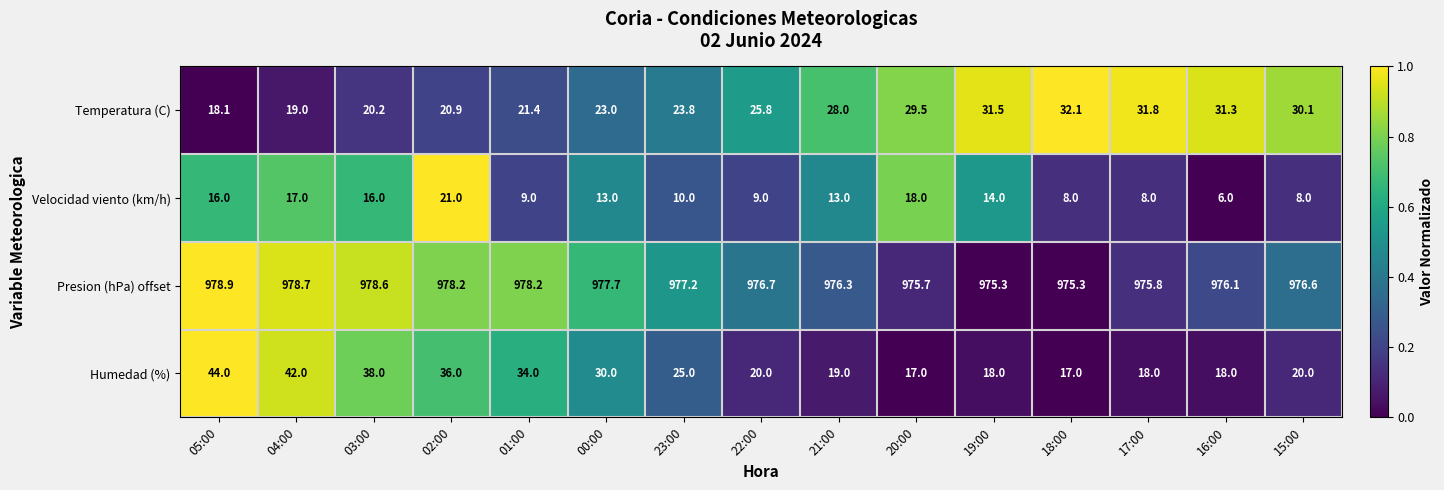

Where is Presion (hPa) offset nearest to the value 977?

23:00